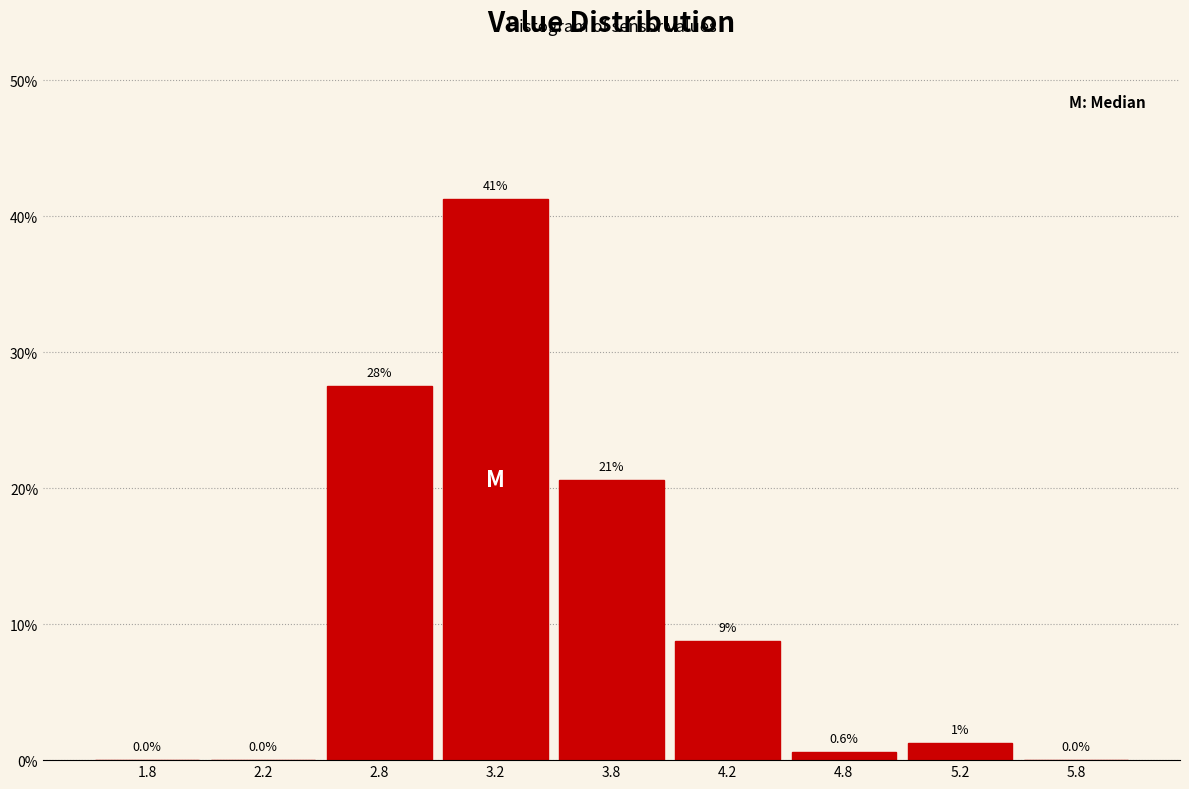

Are the bars horizontal?

No